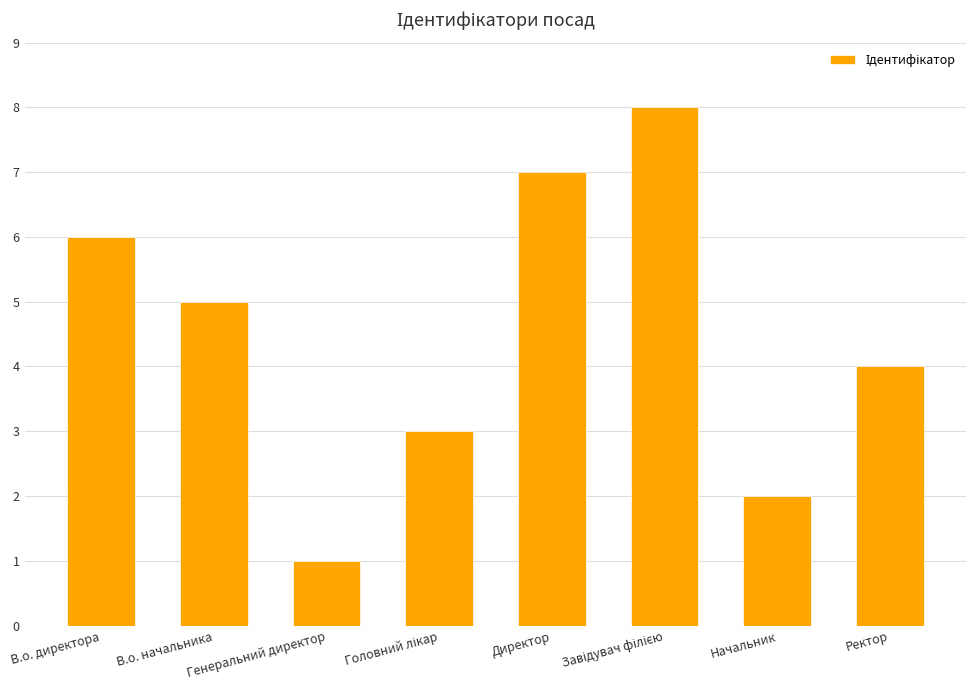

What is the difference between the maximum and minimum values?

7